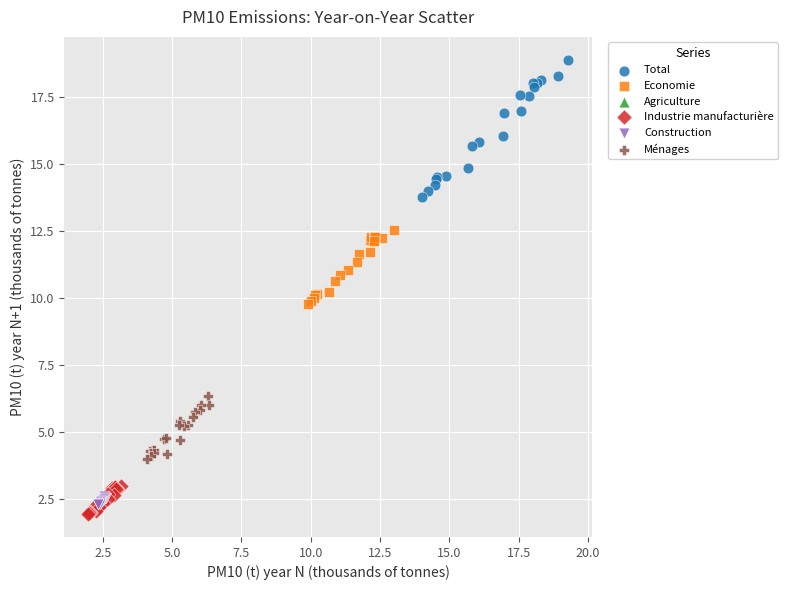

Which series reaches the maximum Y coordinate?

Total